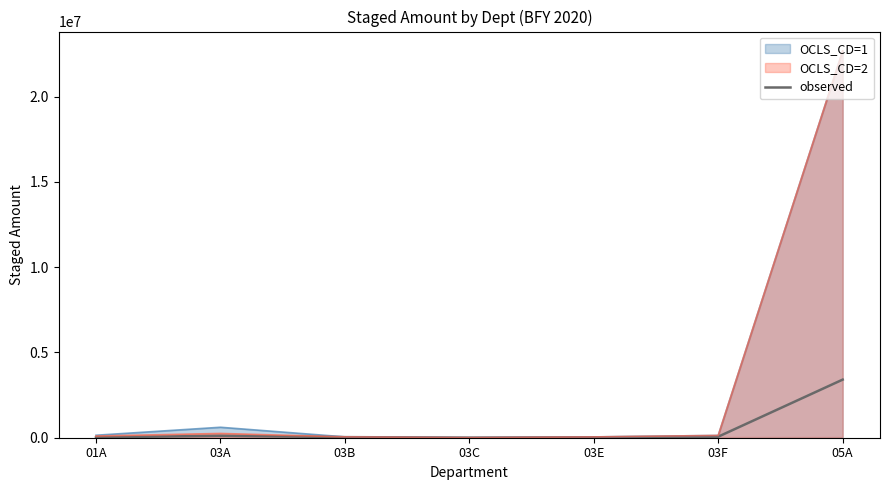

At which category does the data reach its first local valley?

03C